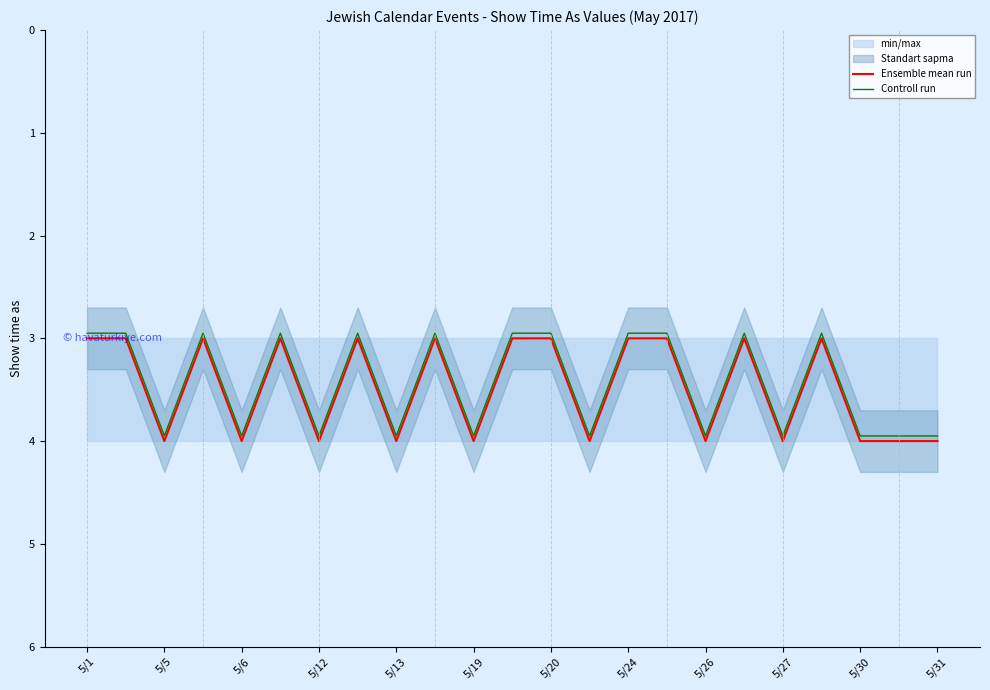

True or false: Controll run has a value of 6.6 at 13.

False